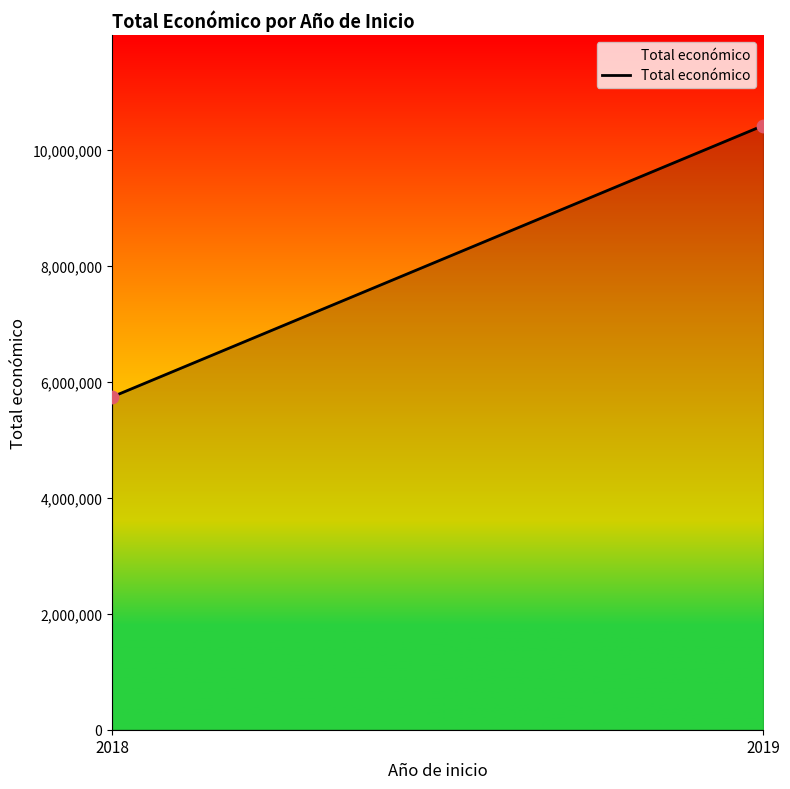

What is the range of Y values (max minus min)?

4682331